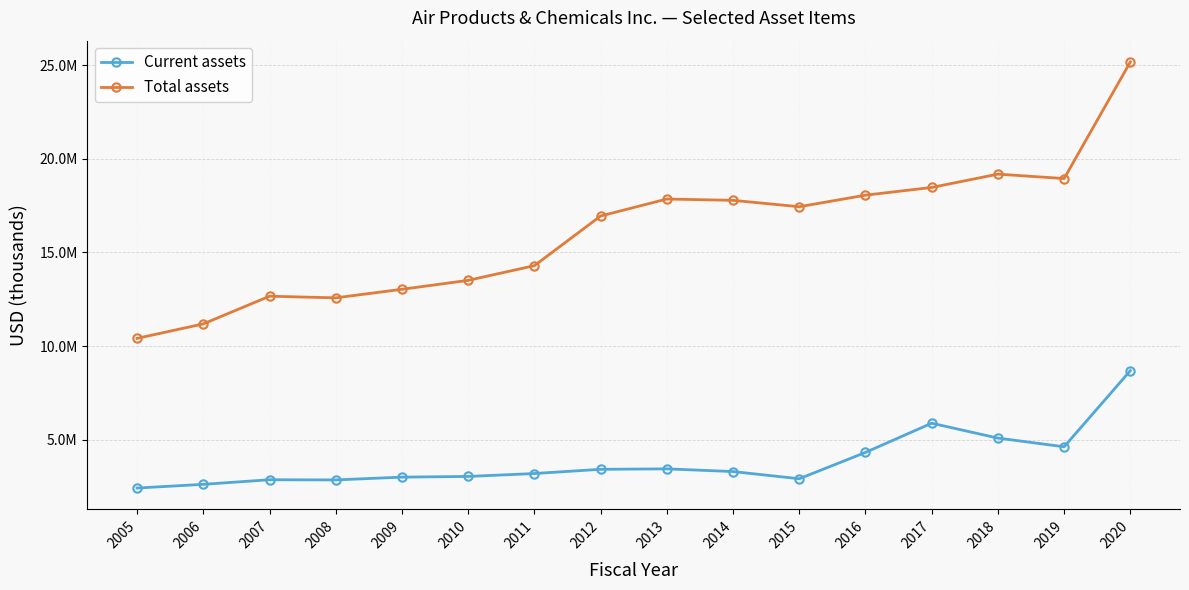

Does the chart have visible grid lines?

Yes